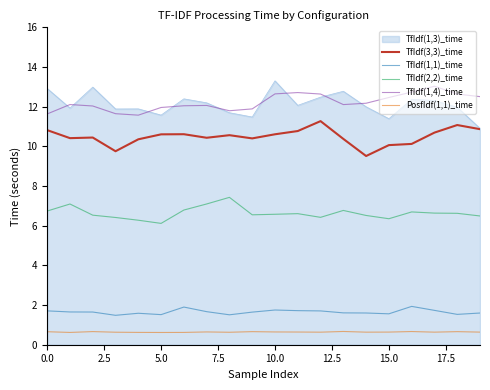

True or false: TfIdf(1,4)_time and PosfIdf(1,1)_time cross at least once.

False